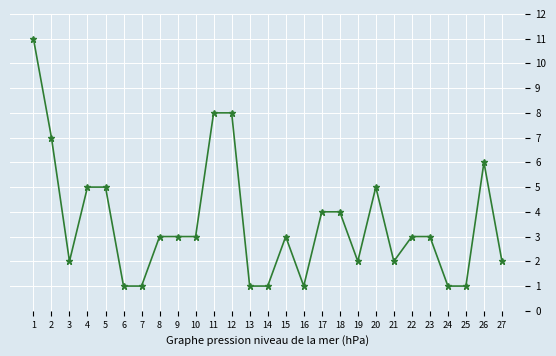

How many data points does each series have?

27